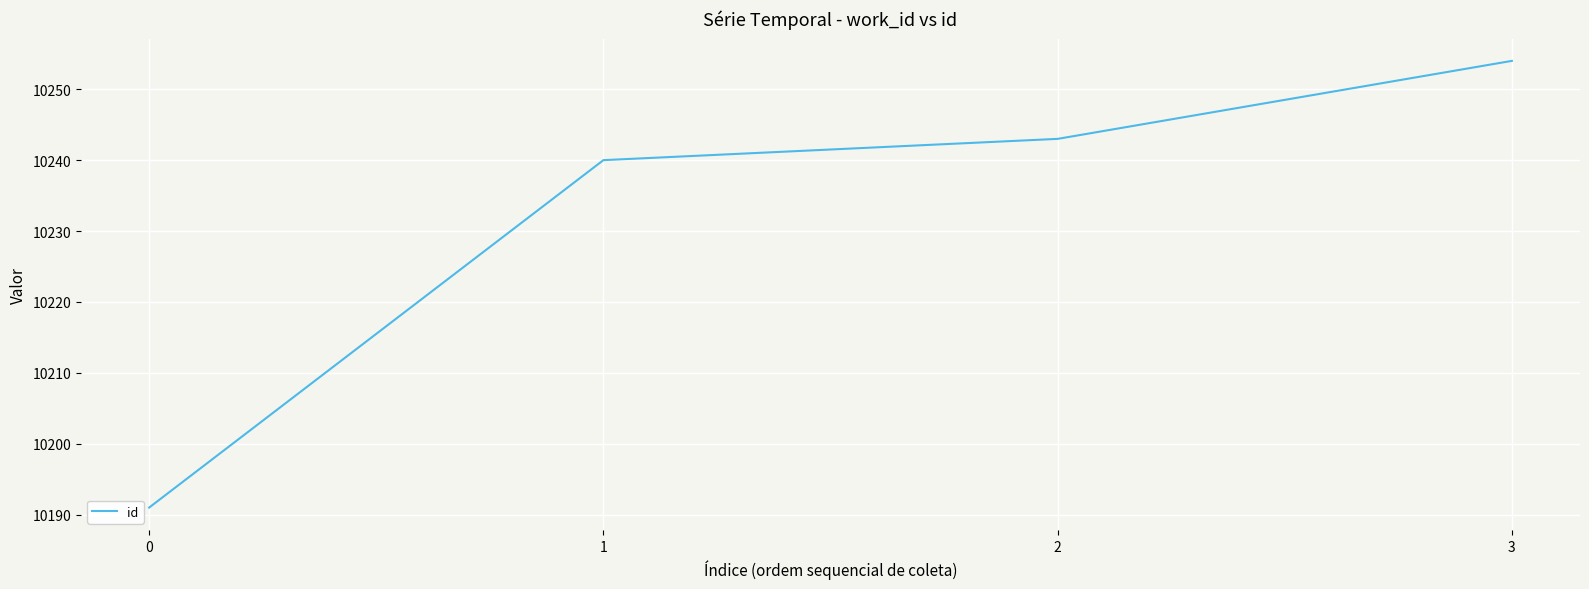

Rank the categories by value from highest to lowest.

3, 2, 1, 0